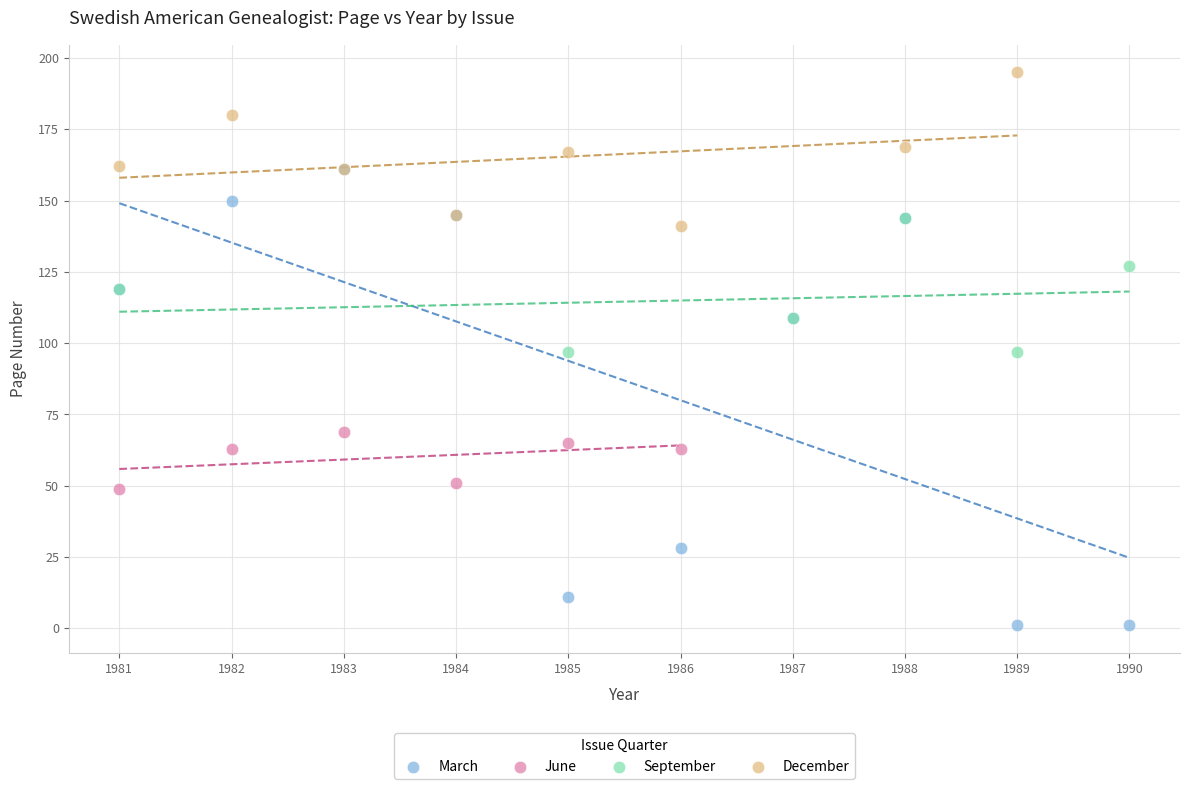

What are all the series names shown in the legend?

March, June, September, December